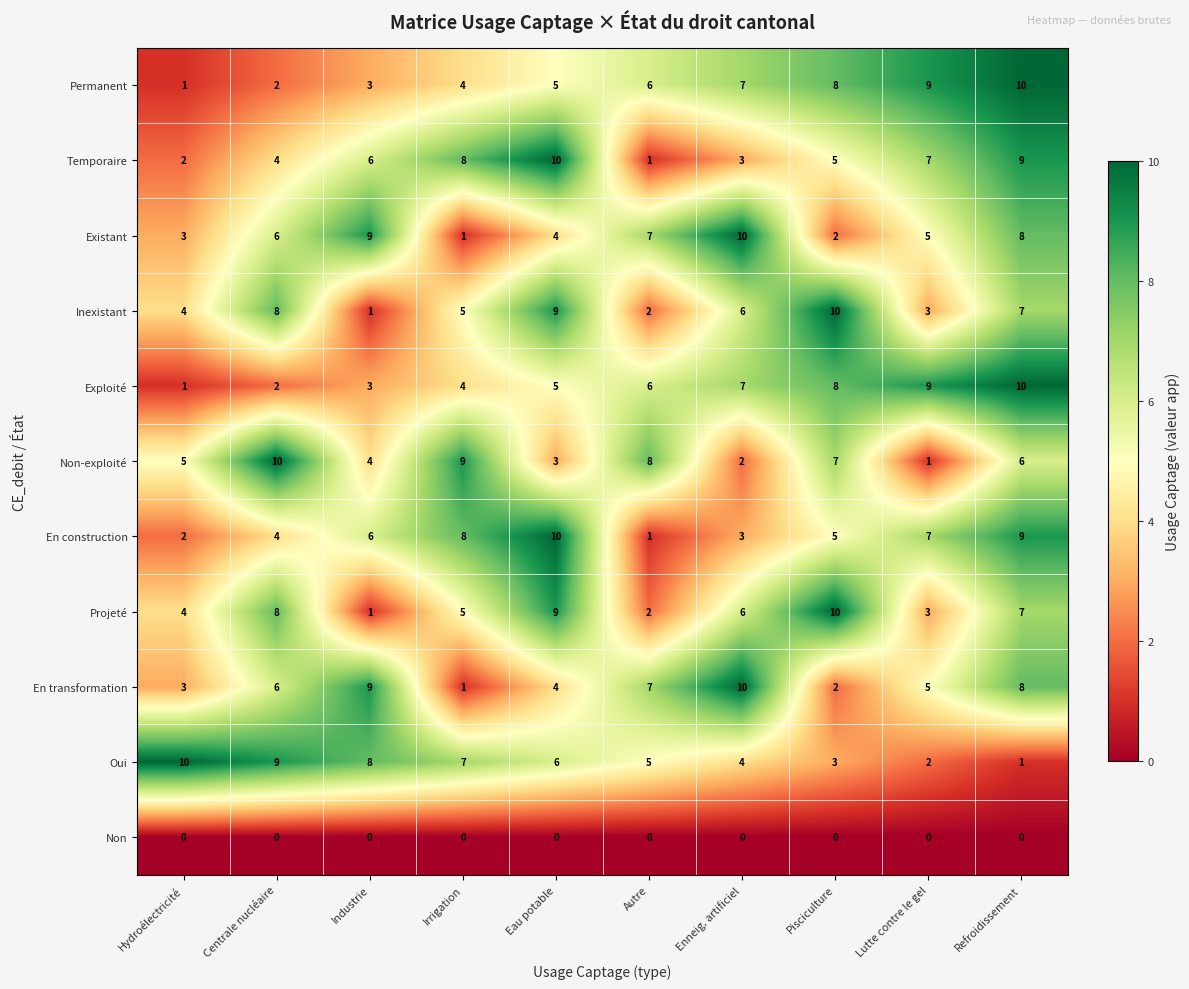

Where does the Projeté series first go above 6?

Centrale nucléaire